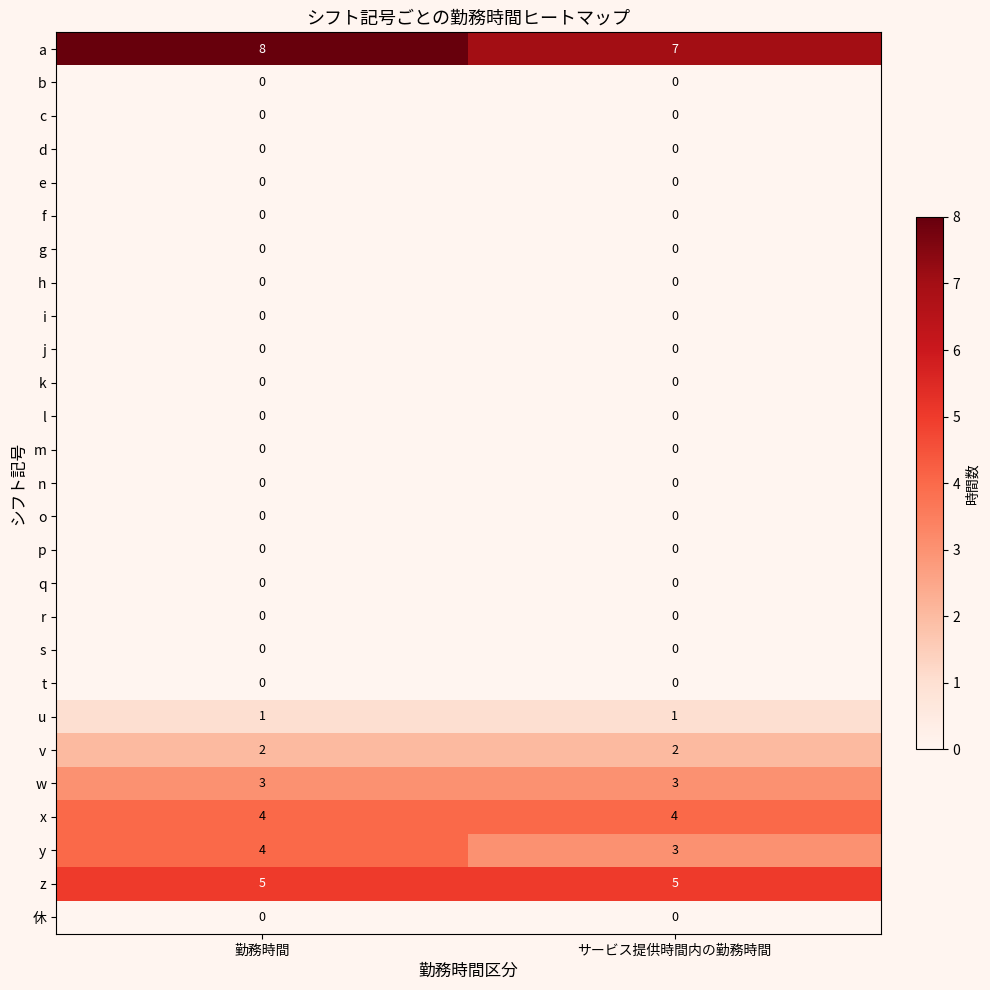

What is the difference between the highest and lowest values at サービス提供時間内の勤務時間?

7